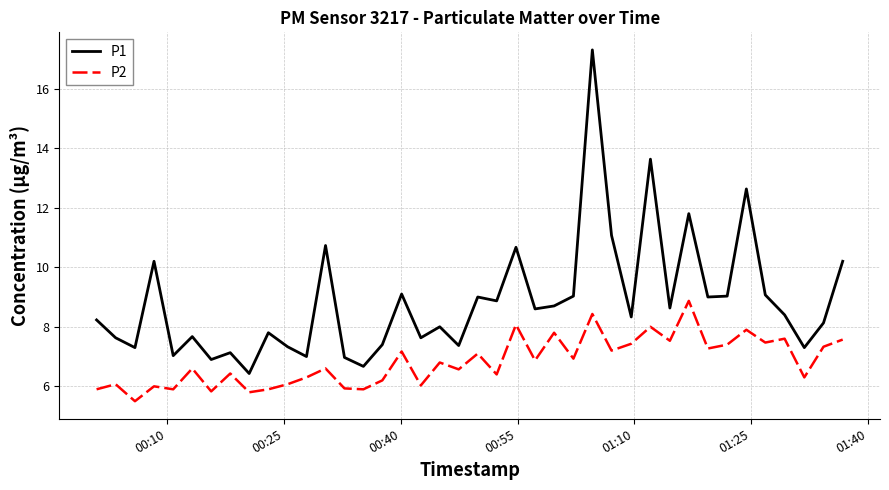

What is the minimum value shown in the chart?

5.5